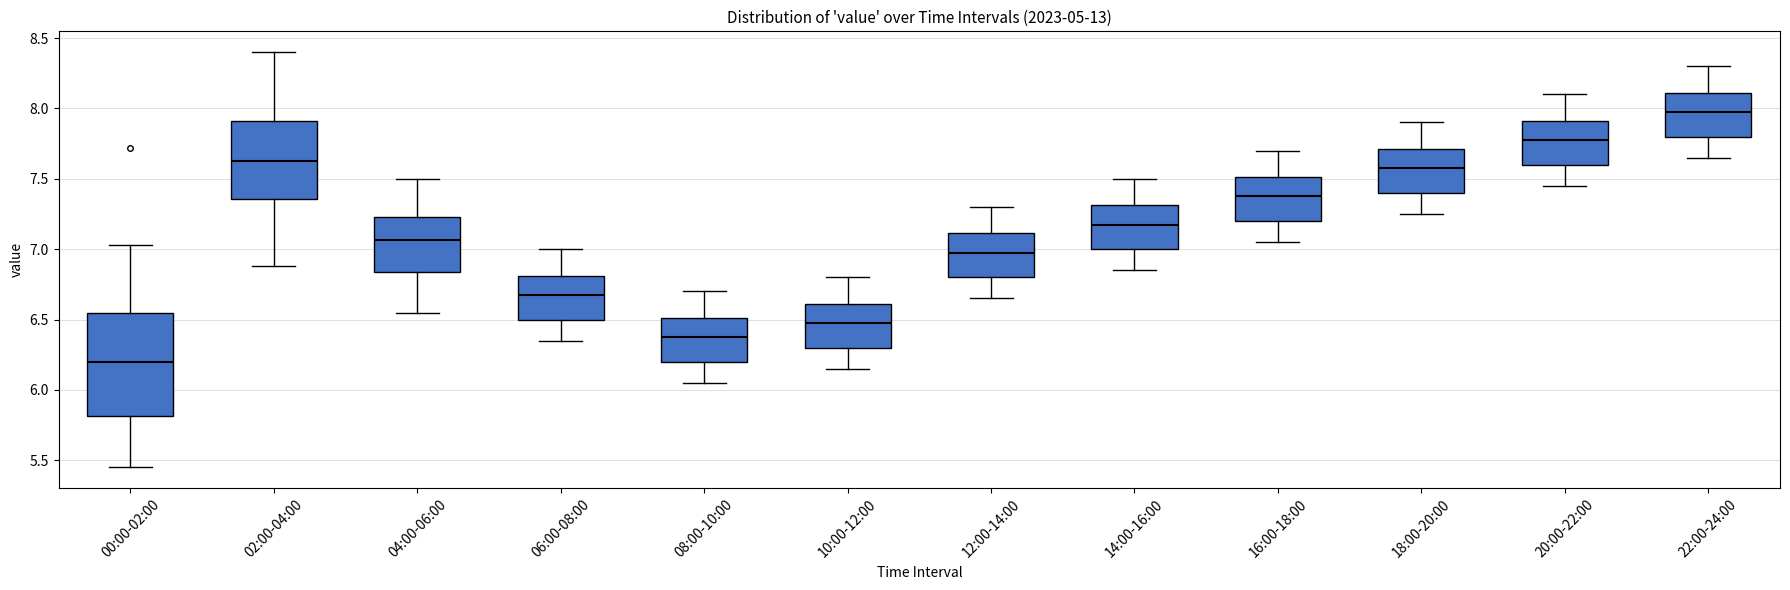

Comparing the boxes themselves (not the whiskers), which one is the tallest?

00:00-02:00